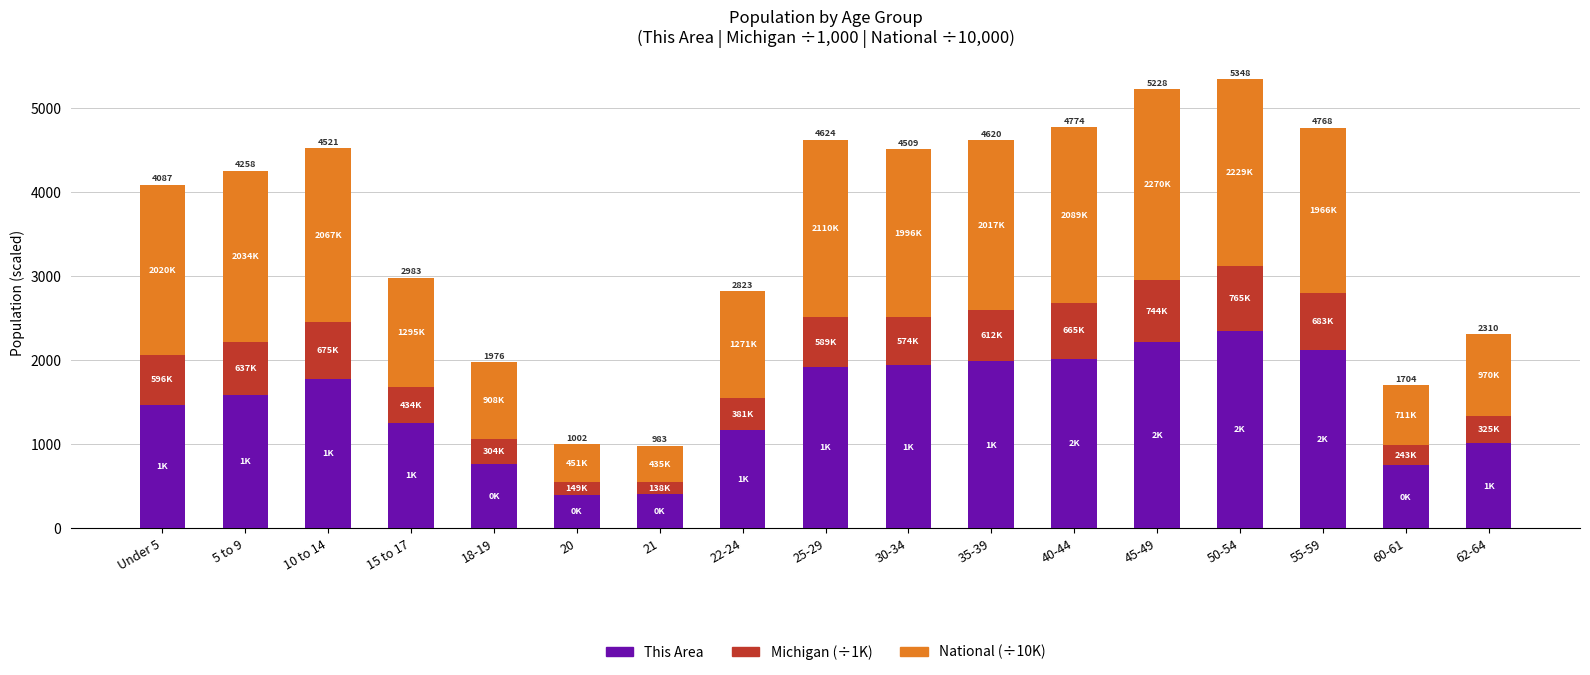

What is the sum of the This Area values at 20 and 18-19?

1164.0